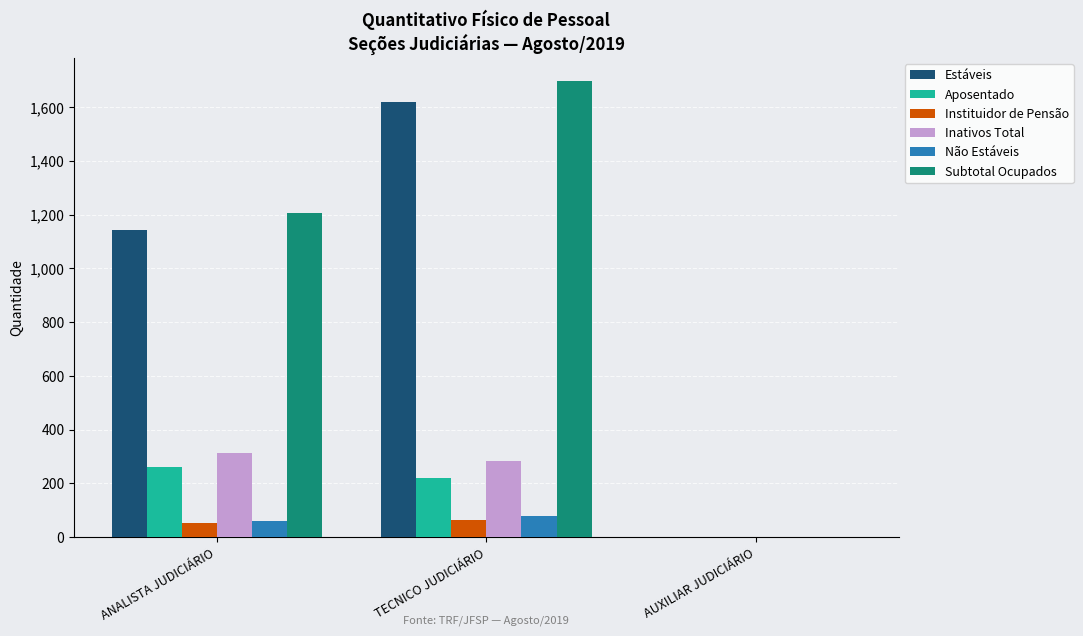

Count the Estáveis values in the range 0 to 1621.

3